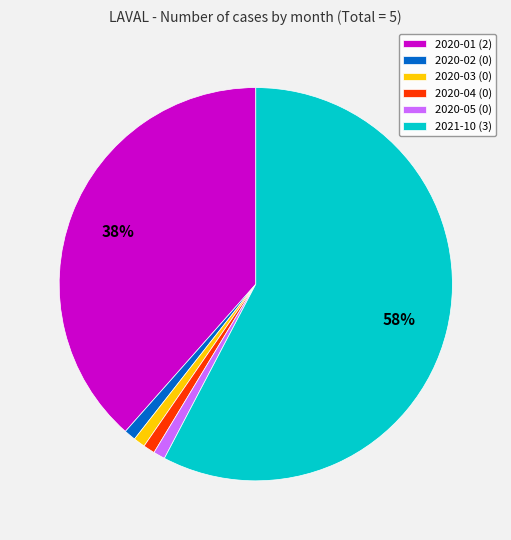

Is there a majority slice in this chart?

Yes